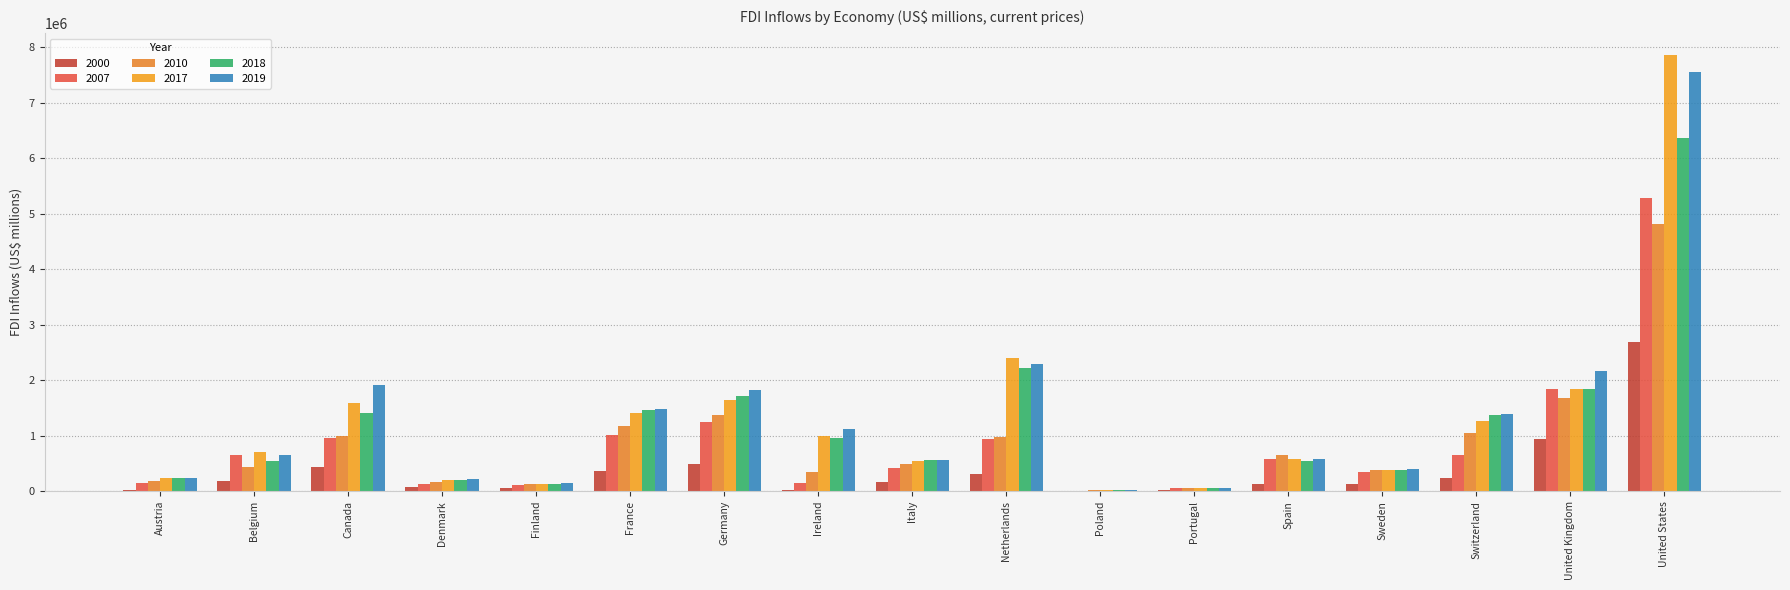

List the series in order of their peak value, lowest first.

2000, 2010, 2007, 2018, 2019, 2017